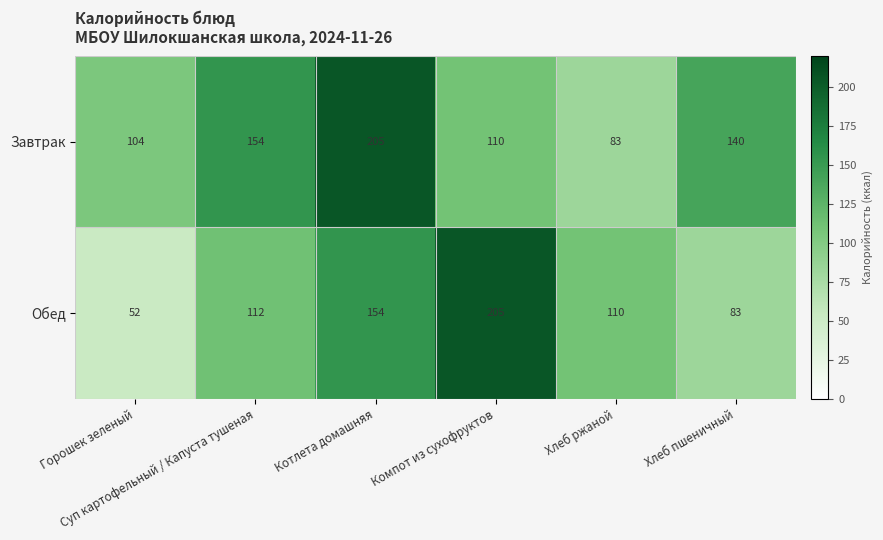

What is the spread (max minus min) of values at Хлеб ржаной?

27